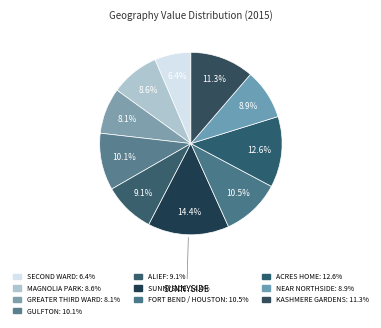

Is there any slice that represents more than half of the pie?

No